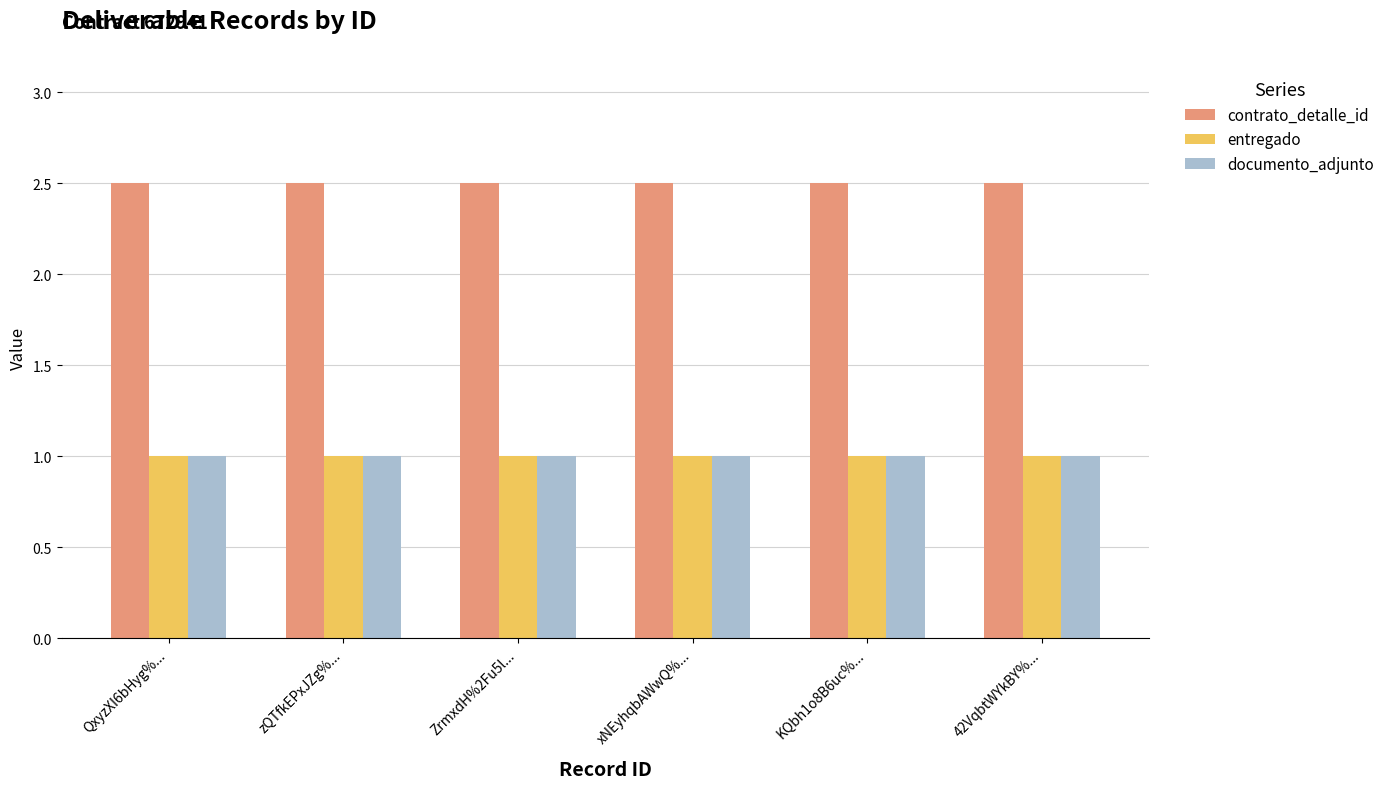

What is the smallest value displayed?

1.0